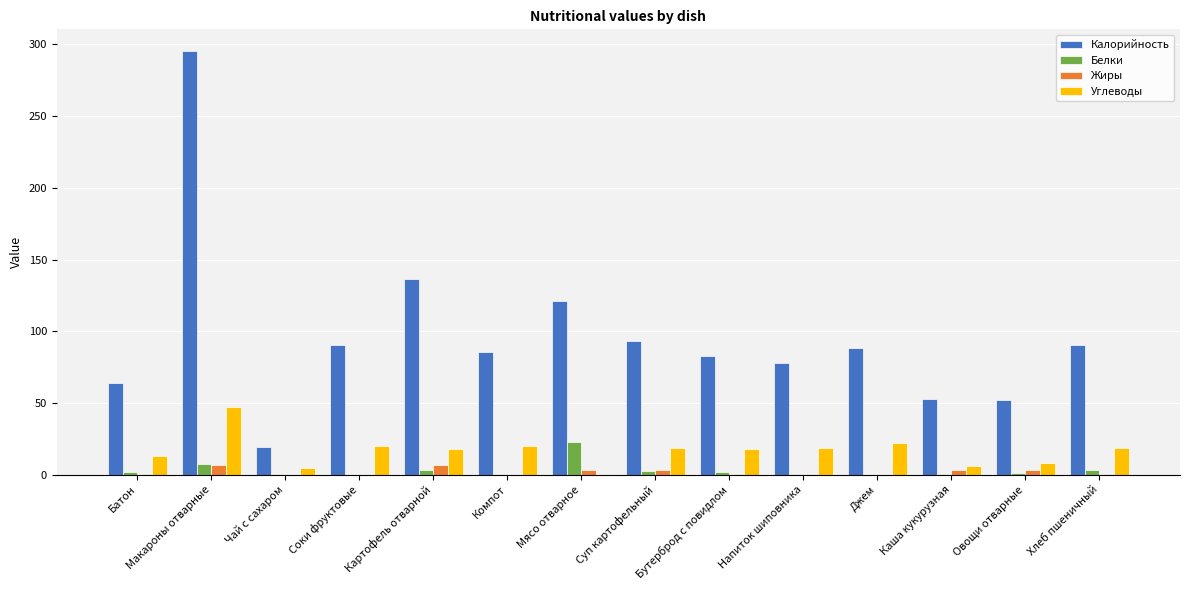

Is the value of Белки at Бутерброд с повидлом greater than the value of Калорийность at Напиток шиповника?

No